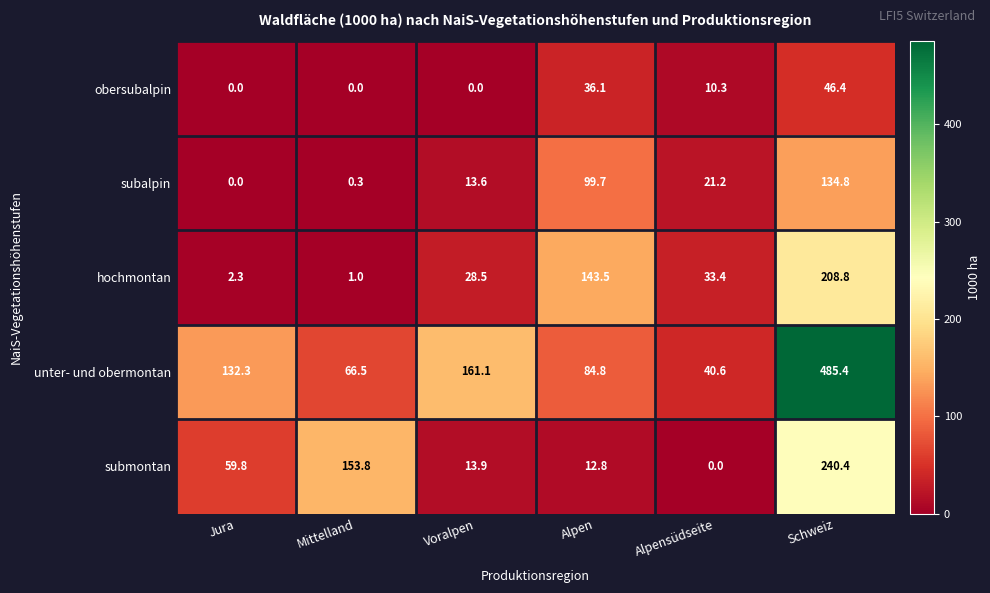

Reading left to right, extract all data points from this chart.

obersubalpin: Jura=0.0	Mittelland=0.0	Voralpen=0.0	Alpen=36.1	Alpensüdseite=10.3	Schweiz=46.4
subalpin: Jura=0.0	Mittelland=0.3	Voralpen=13.6	Alpen=99.7	Alpensüdseite=21.2	Schweiz=134.8
hochmontan: Jura=2.3	Mittelland=1.0	Voralpen=28.5	Alpen=143.5	Alpensüdseite=33.4	Schweiz=208.8
unter- und obermontan: Jura=132.3	Mittelland=66.5	Voralpen=161.1	Alpen=84.8	Alpensüdseite=40.6	Schweiz=485.4
submontan: Jura=59.8	Mittelland=153.8	Voralpen=13.9	Alpen=12.8	Alpensüdseite=0.0	Schweiz=240.4